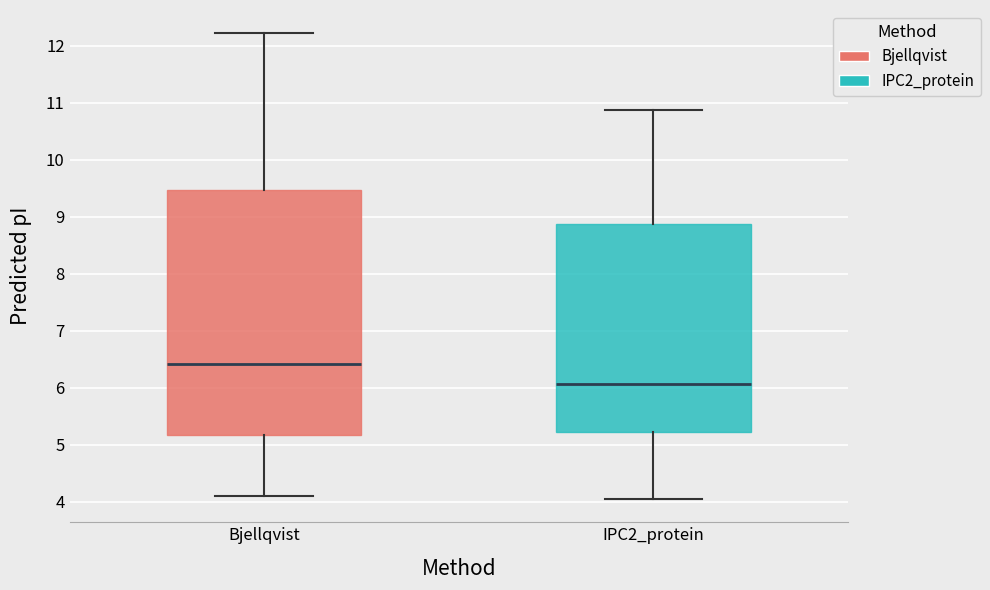

Which box has the highest median line?

Bjellqvist